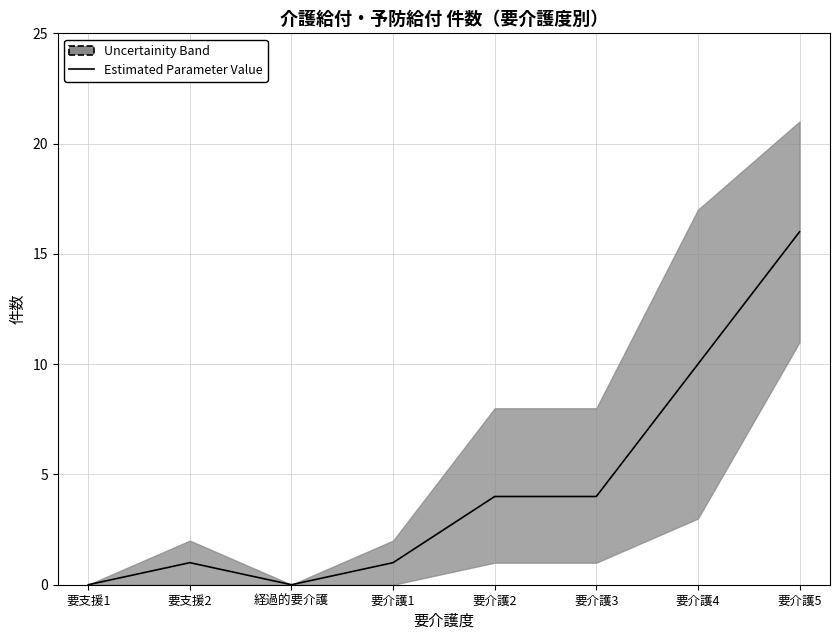

Which has a higher value, 要介護5 or 要支援1?

要介護5